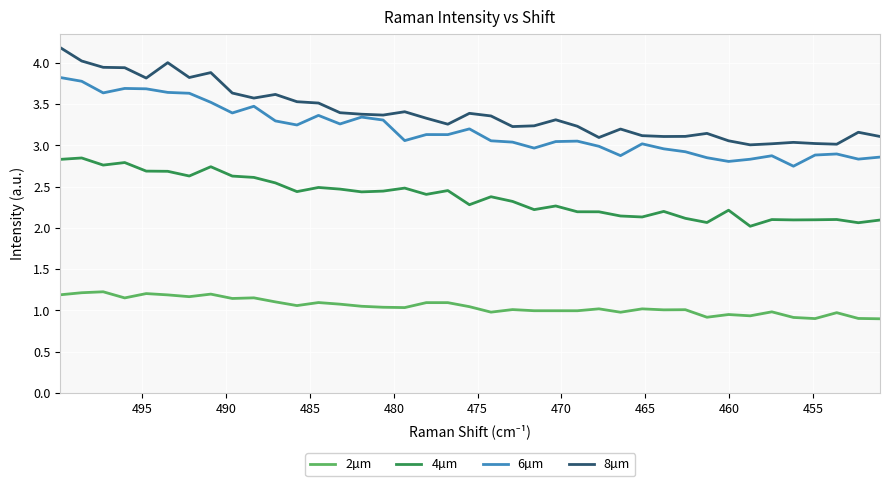

True or false: 4µm and 8µm intersect in this chart.

False